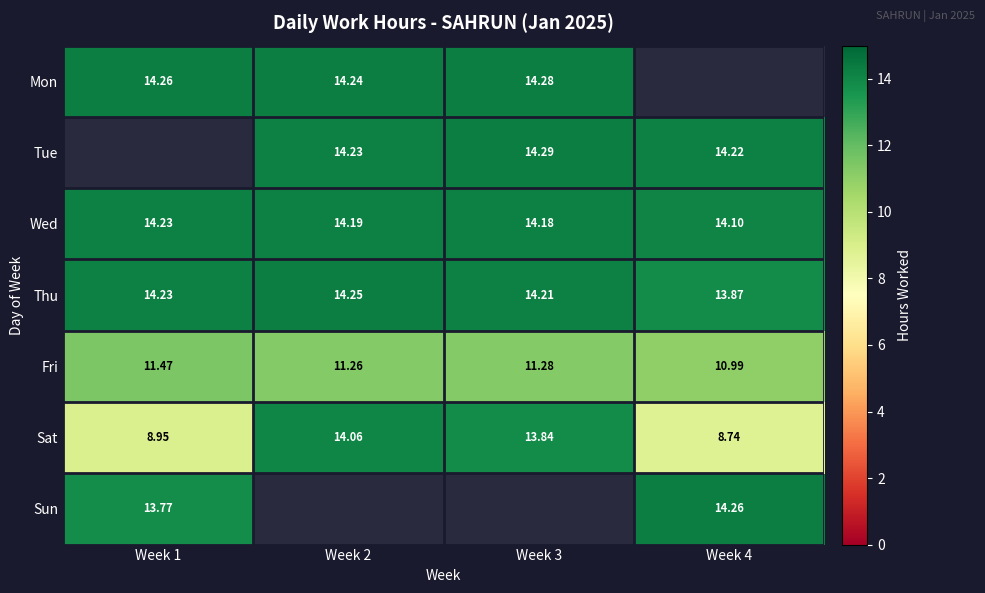

Is the value of Sat at Week 3 greater than the value of Tue at Week 3?

No